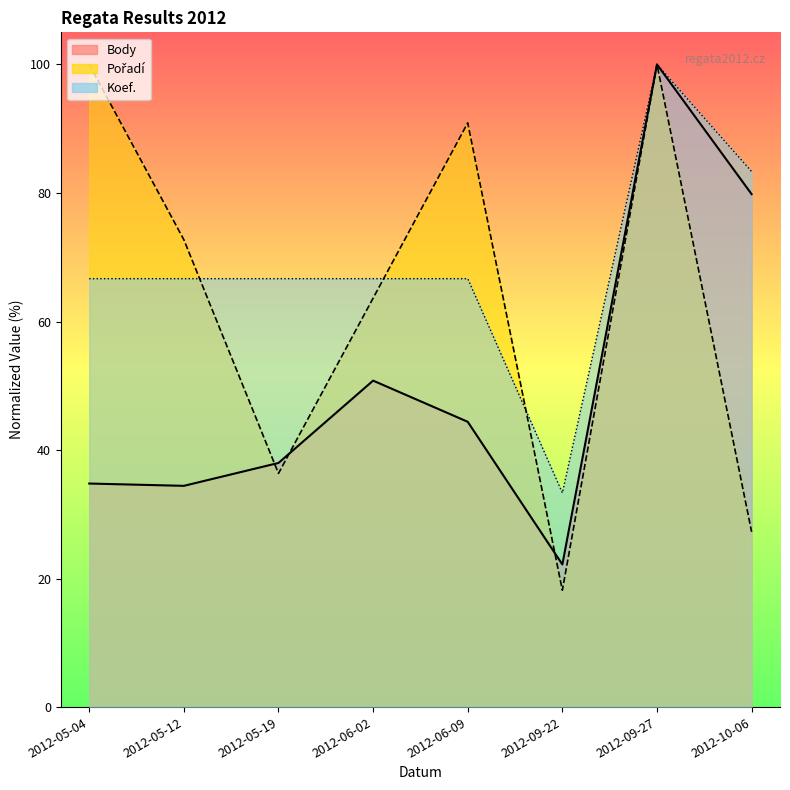

What is the label of the 1st point from the left?

2012-05-04